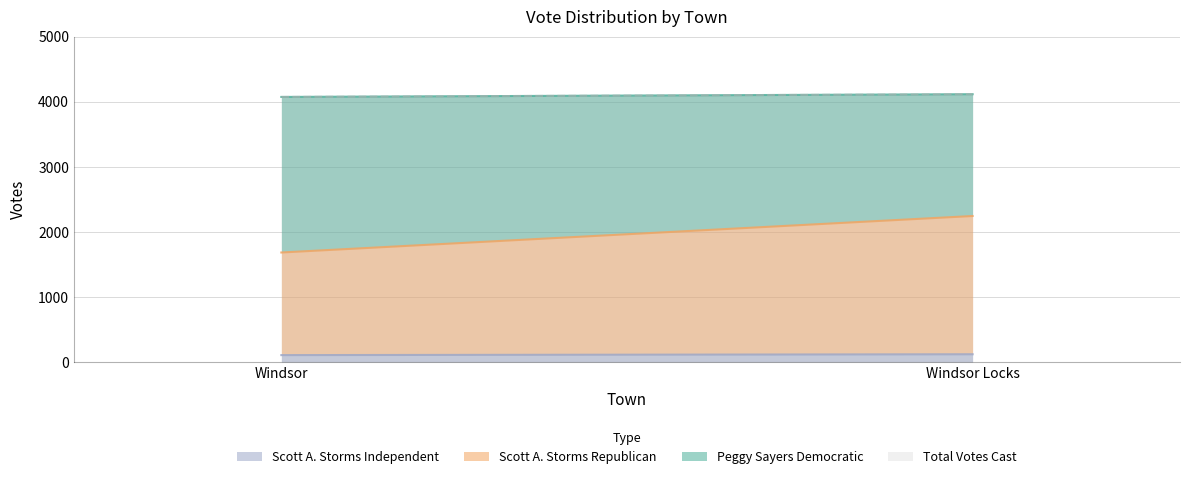

Which series has the largest total across all categories?

Total Votes Cast